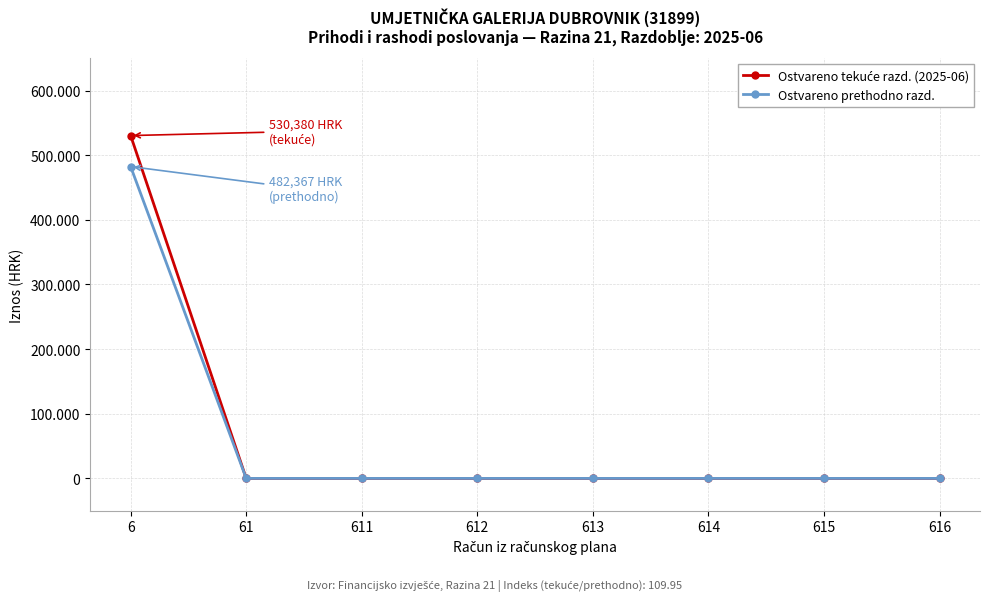

Which series has the largest total across all categories?

Ostvareno tekuće razd. (2025-06)